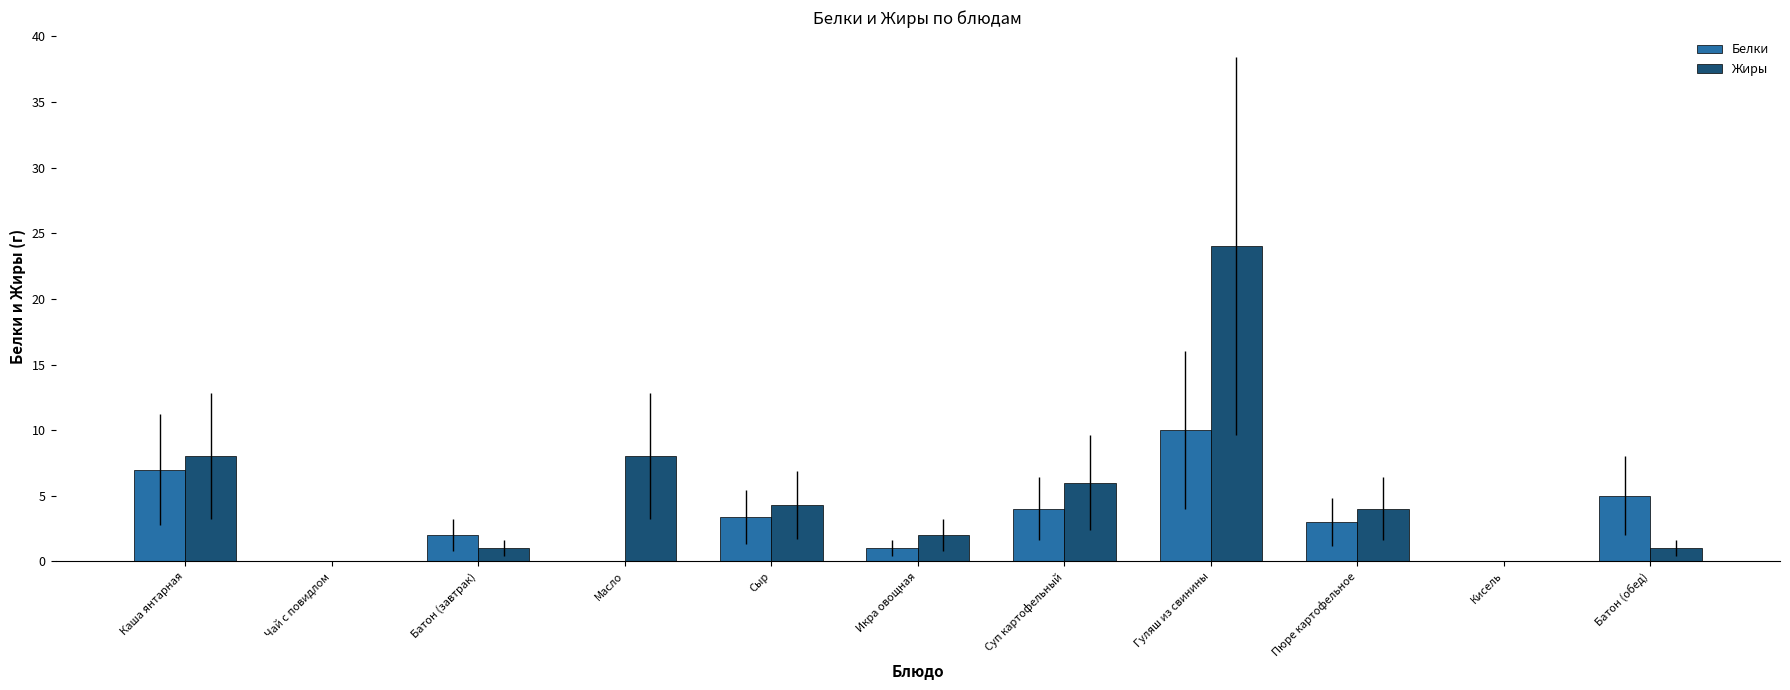

At which label does Белки first exceed 3?

Каша янтарная